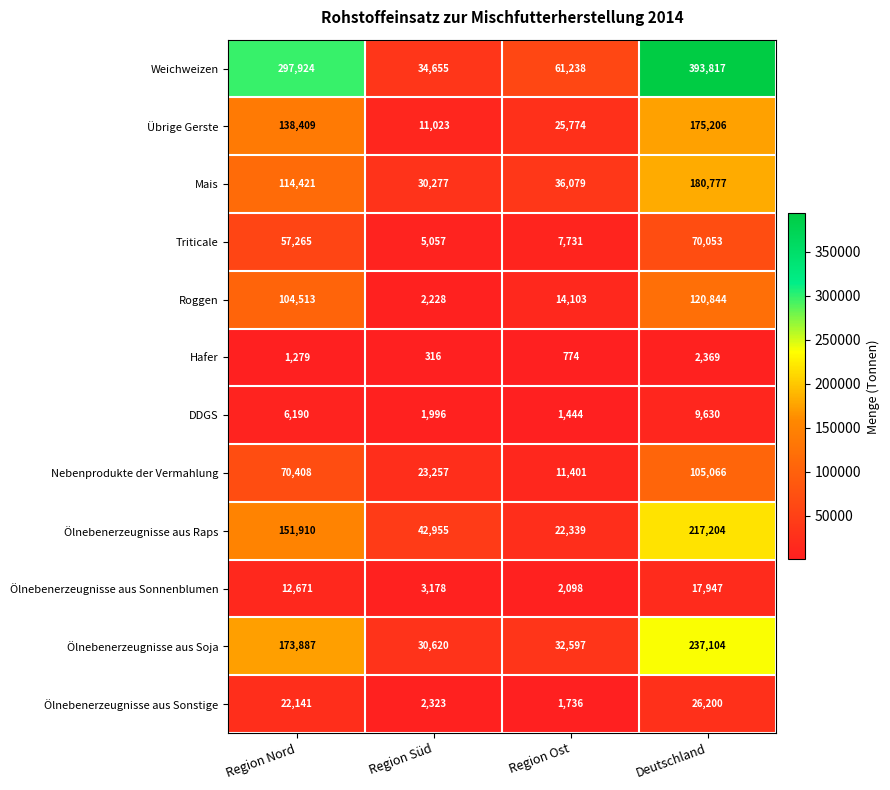

What is the difference between the highest and lowest values at Region Ost?

60464